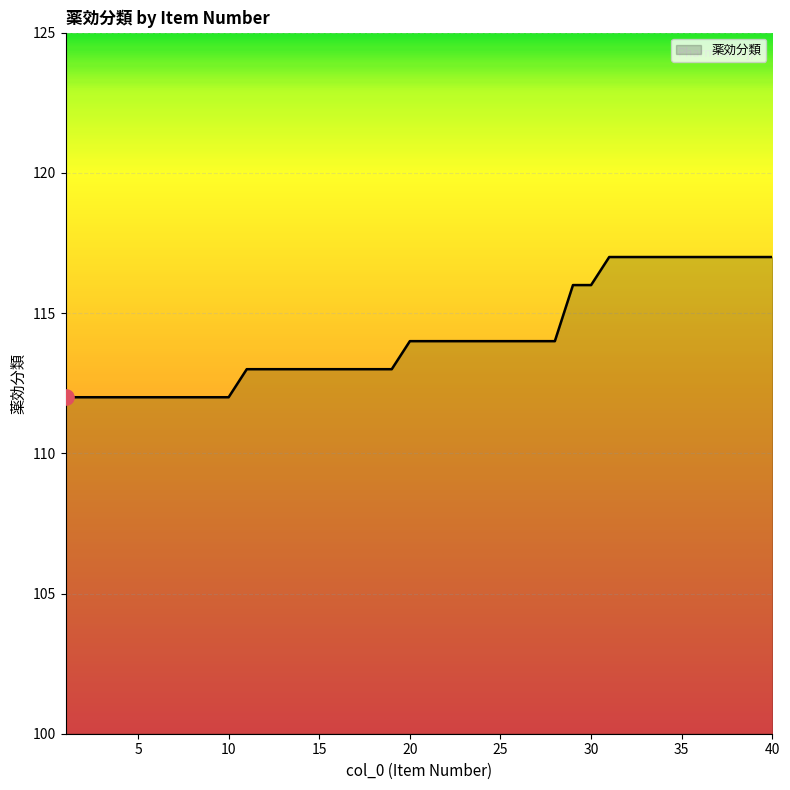

What is the smallest value displayed?

112